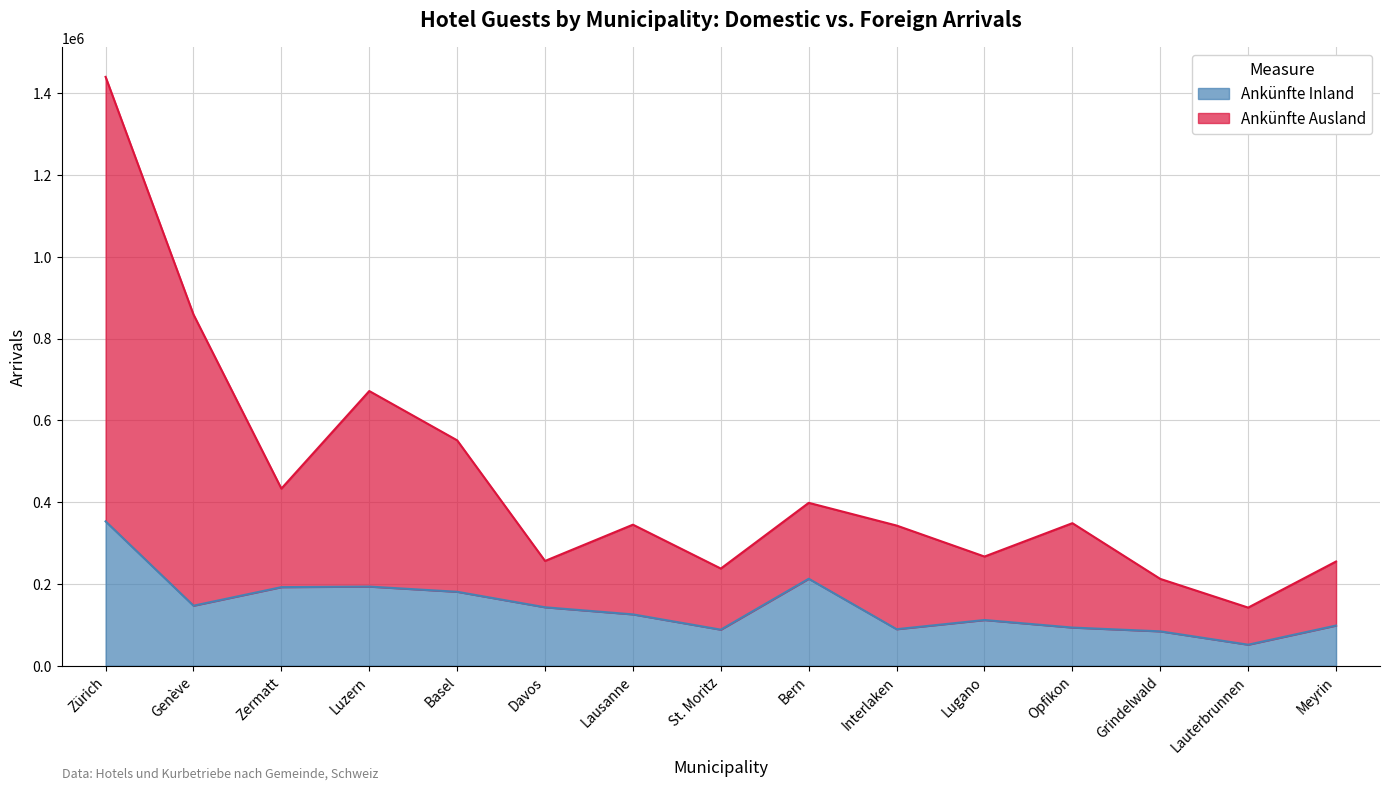

The Ankünfte Inland series shows 180781 at Basel. True or false?

True